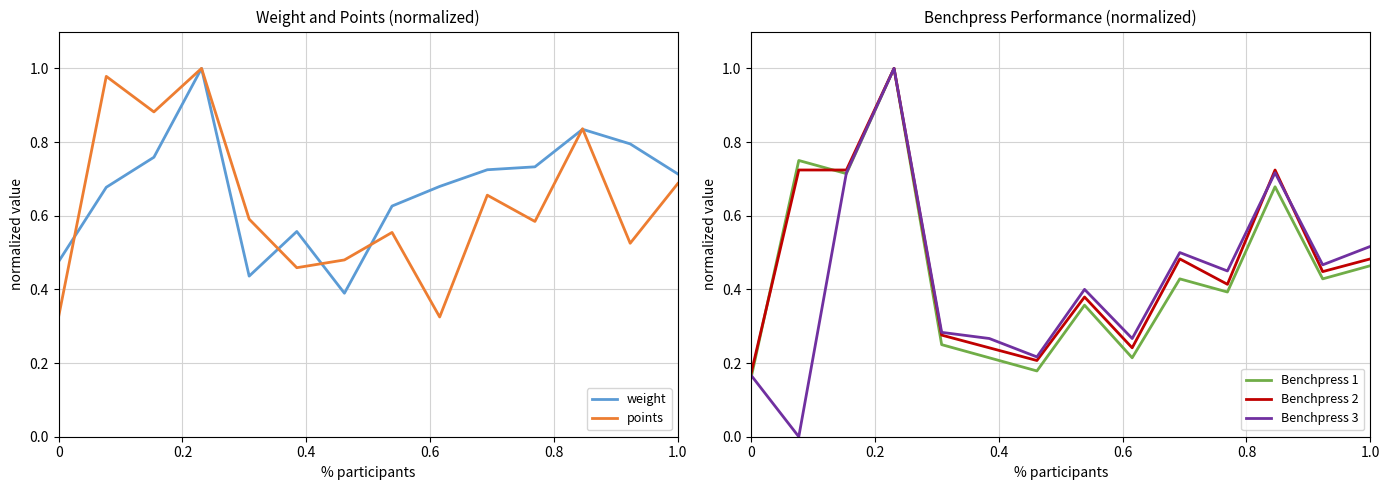

List the series in order of their peak value, lowest first.

weight, points, Benchpress 1, Benchpress 2, Benchpress 3